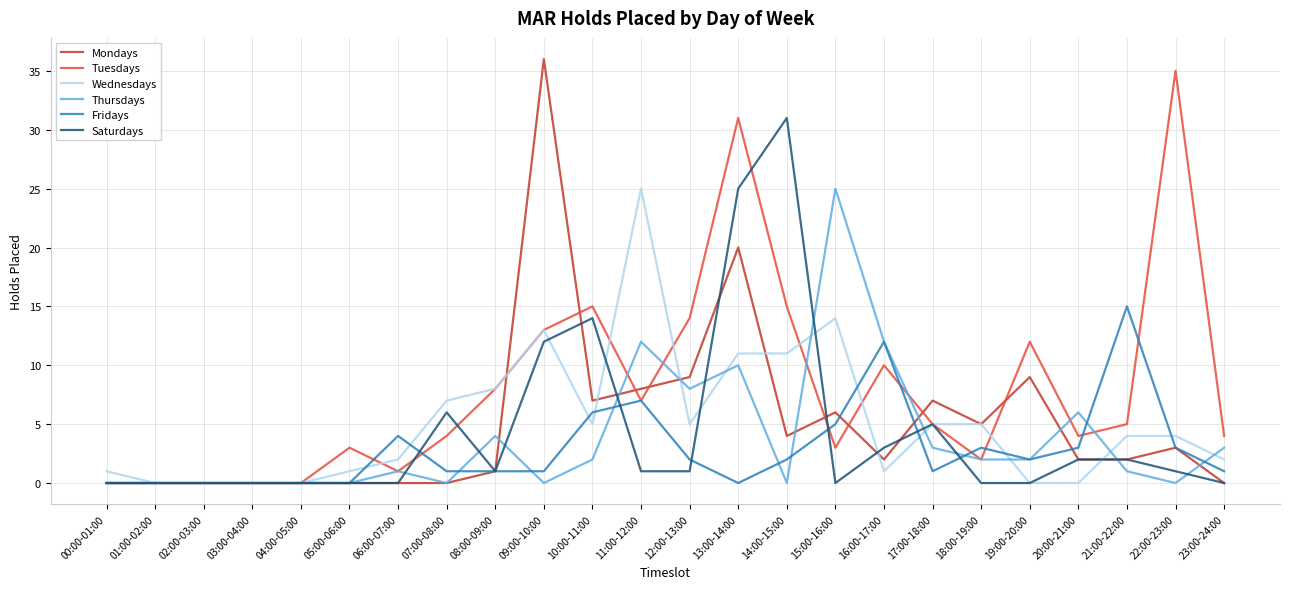

Does the chart have visible grid lines?

Yes